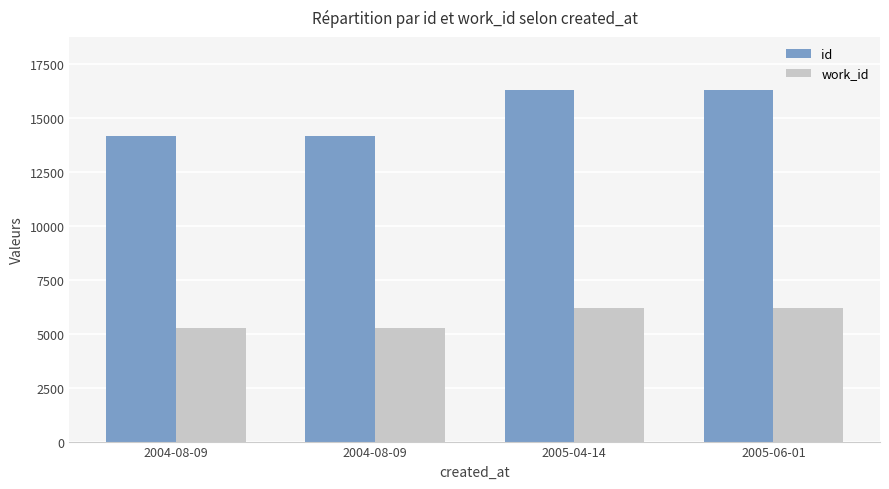

What are all the series names shown in the legend?

id, work_id